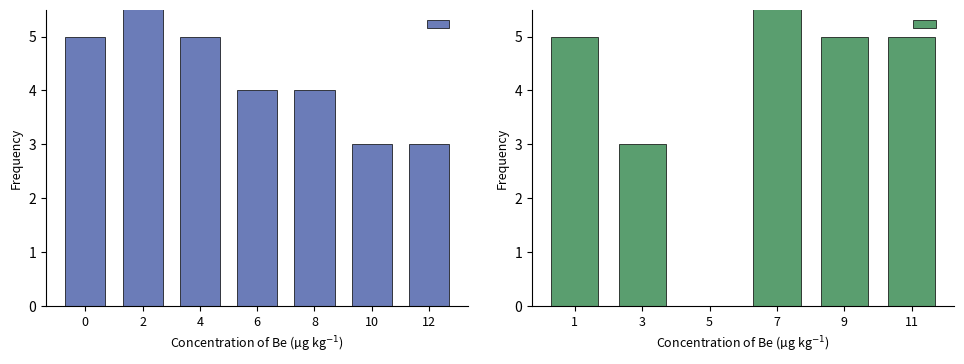

How many distinct data groups are displayed?

2